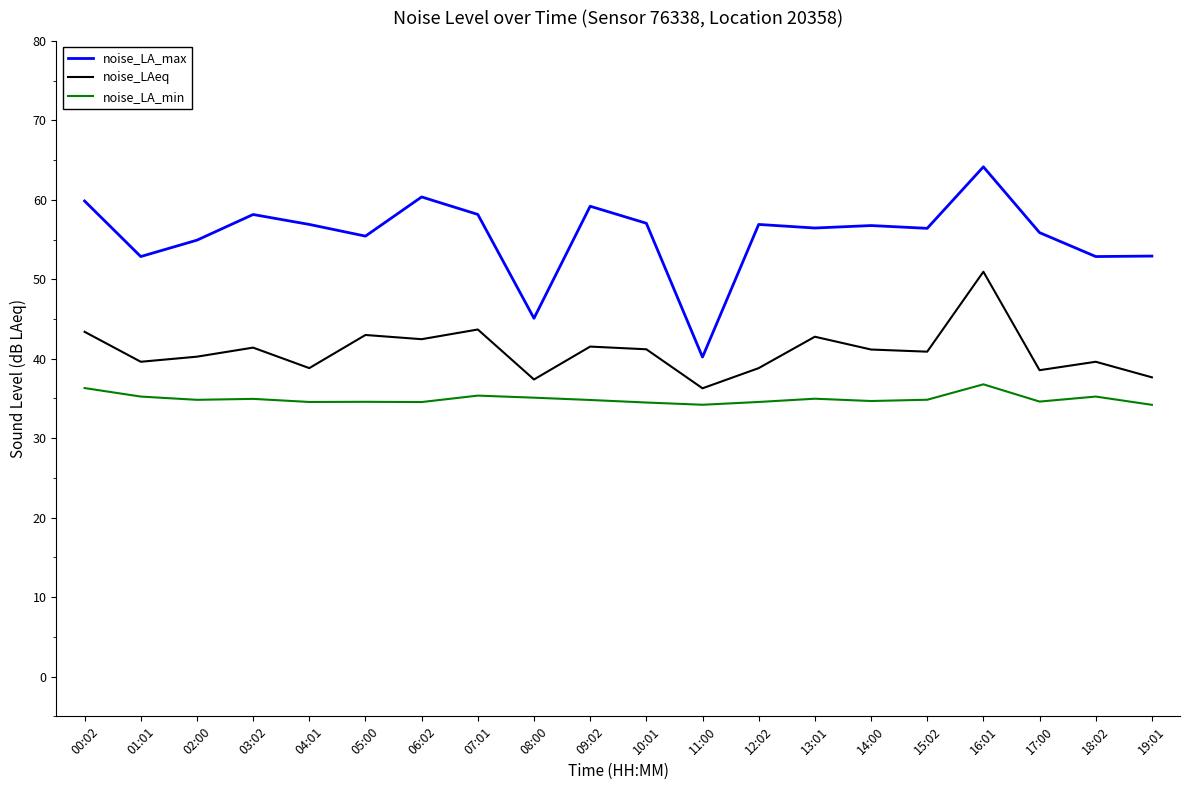

What position from the right is 07:01?

13